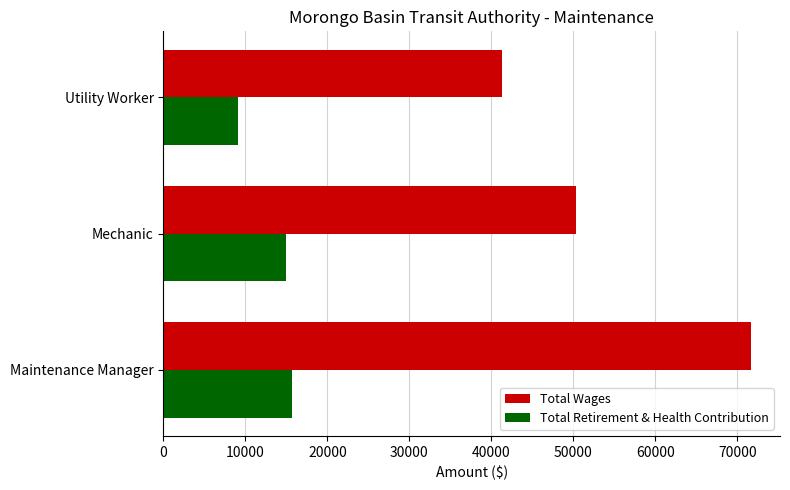

Is it true that Total Wages equals 41326 at Utility Worker?

True